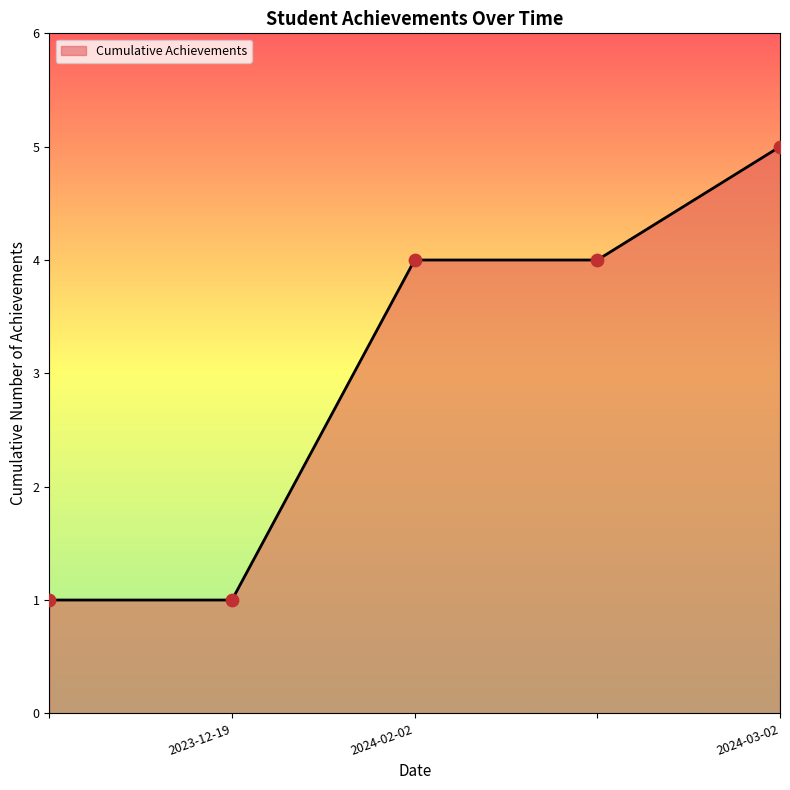

True or false: there are more than 2 points higher than both neighbors.

False